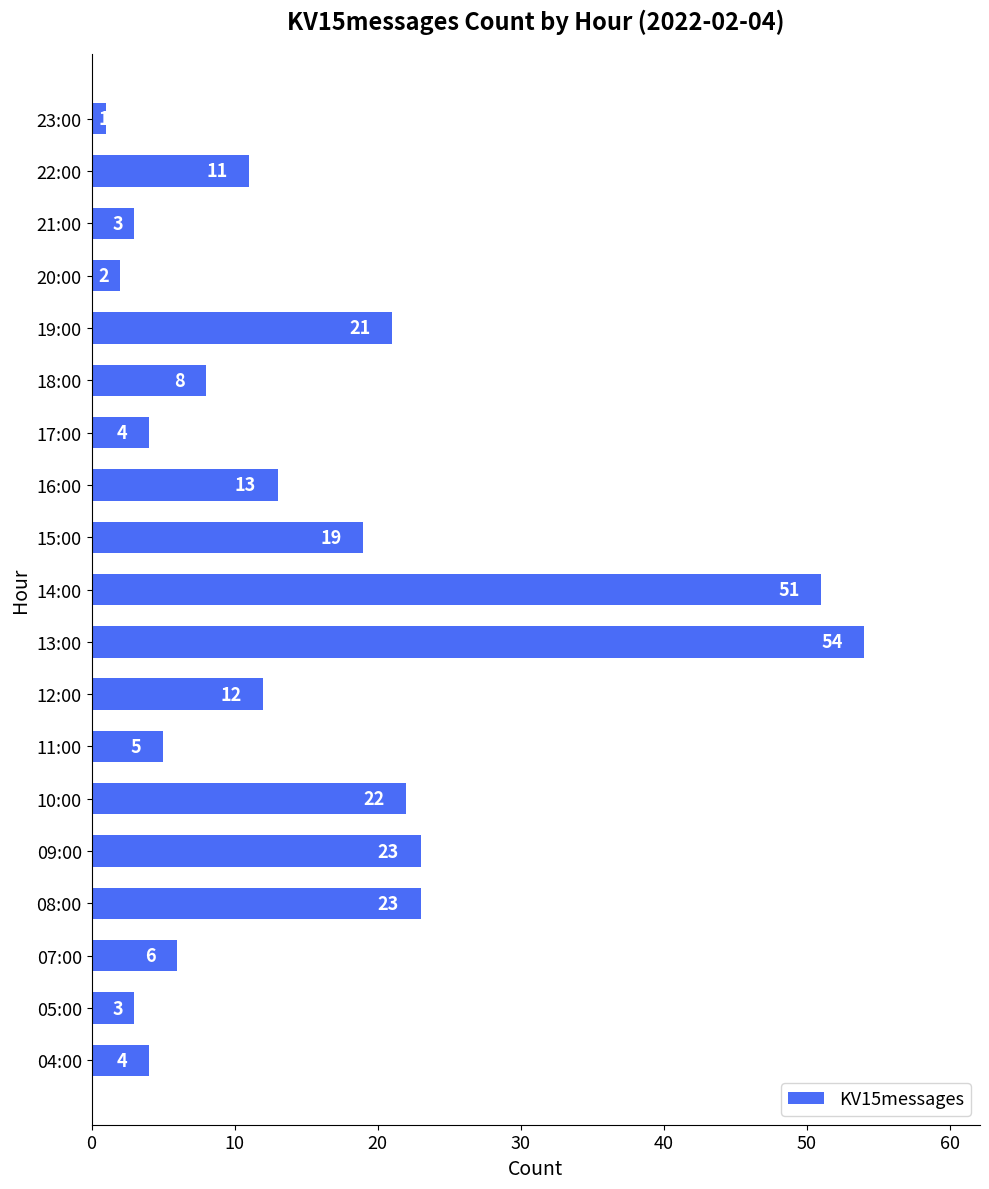

What is the difference between the second highest and minimum values?

50